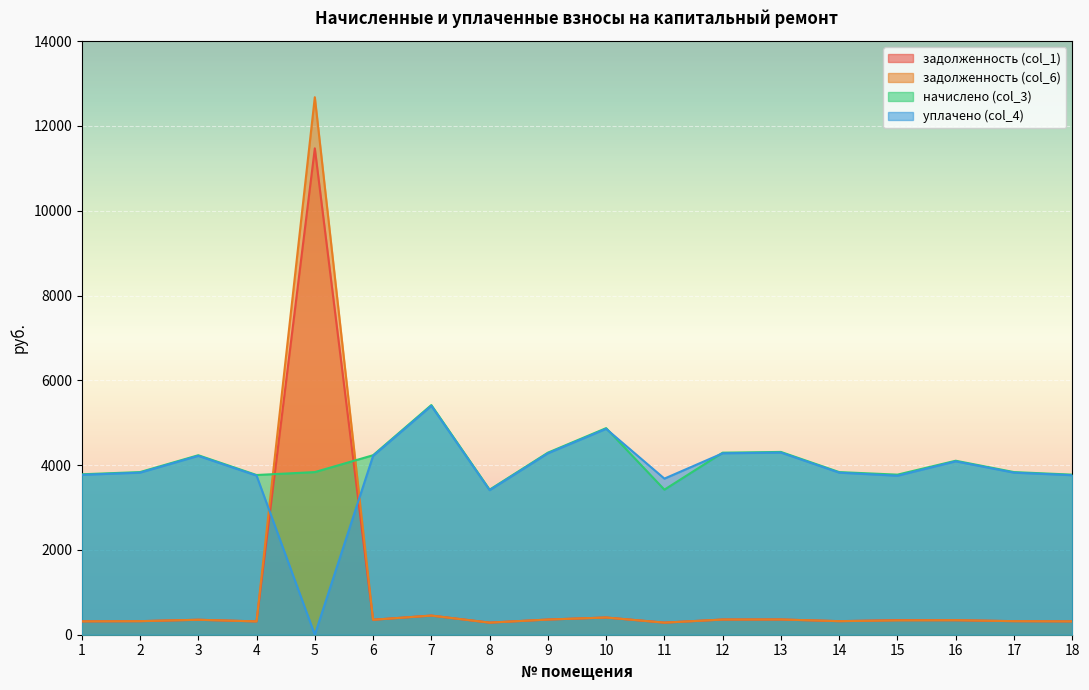

At which category is the sum across all series the highest?

5